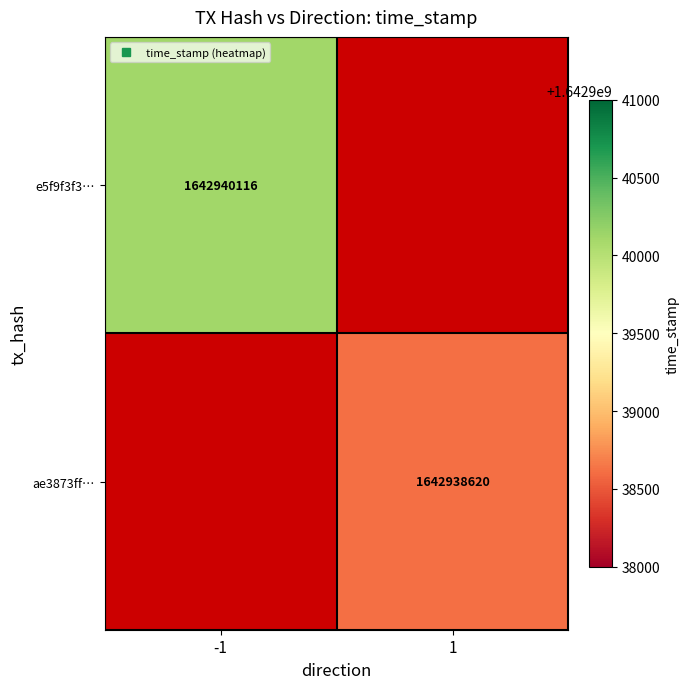

The e5f9f3f37454fa3328ab249148a62a4f0228002 series shows 2644862336 at time_stamp. True or false?

False